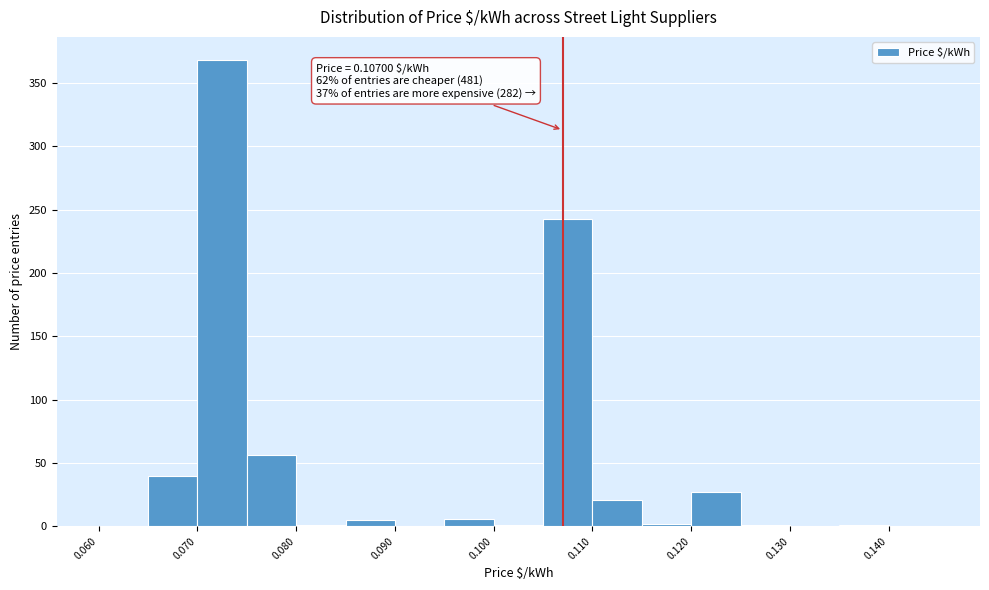

Over which range of the x-axis is the bar tallest?

0.070 to 0.075